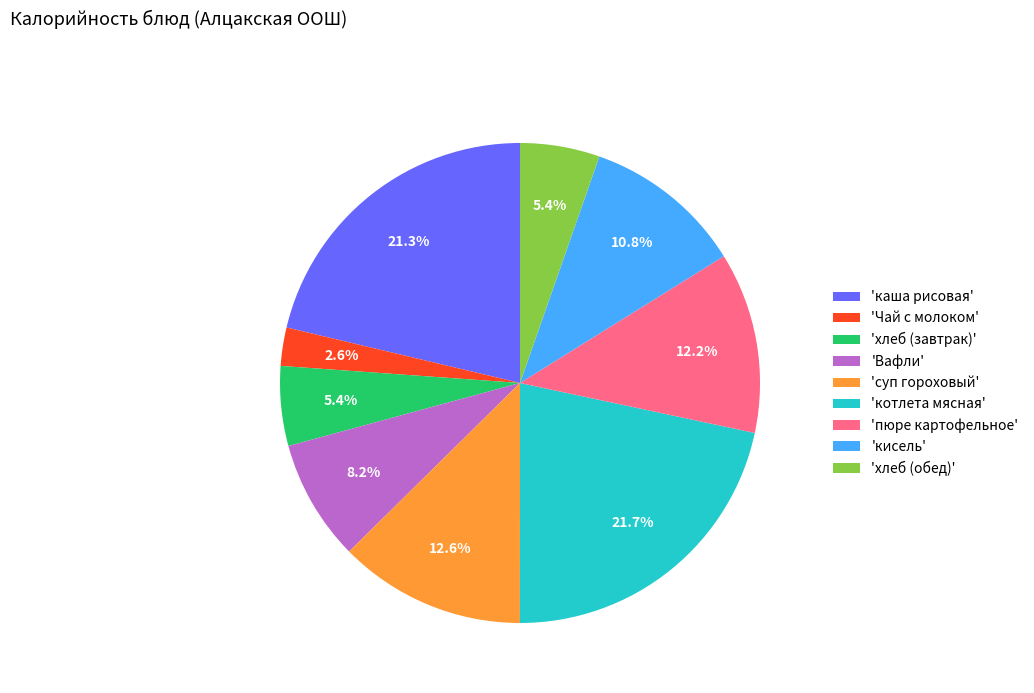

How many slices are in this pie chart?

9